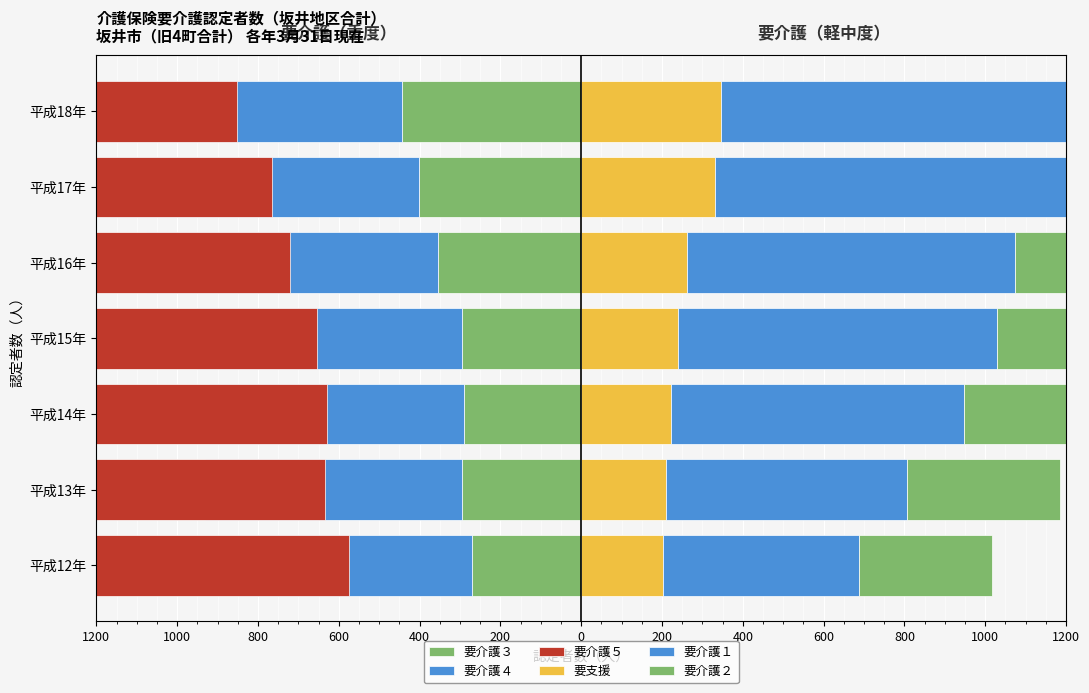

The 要介護１ series shows 484 at 平成12年. True or false?

True